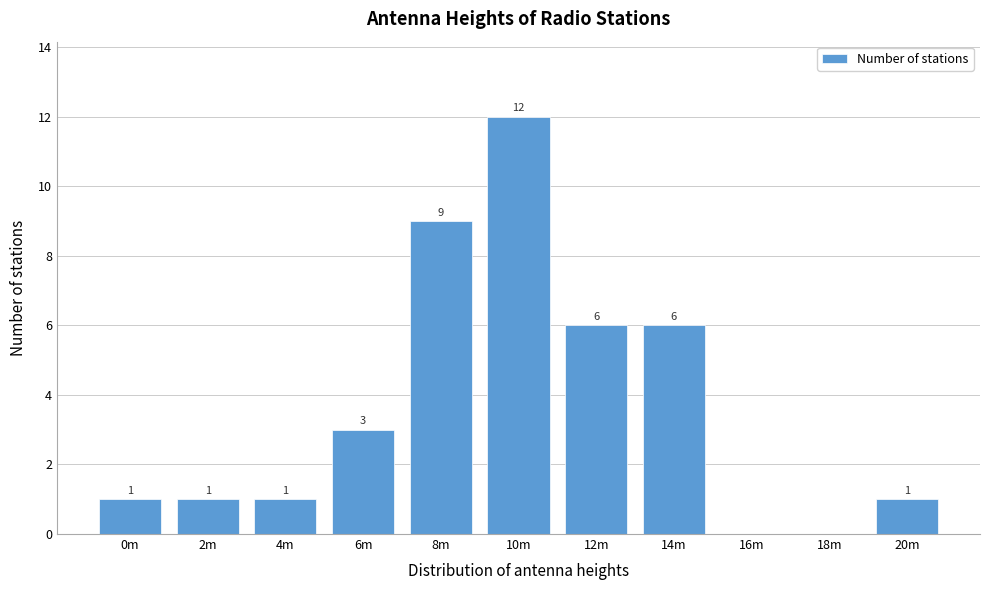

Reading right to left, what are all the values shown in this chart?

20m=1	18m=0	16m=0	14m=6	12m=6	10m=12	8m=9	6m=3	4m=1	2m=1	0m=1